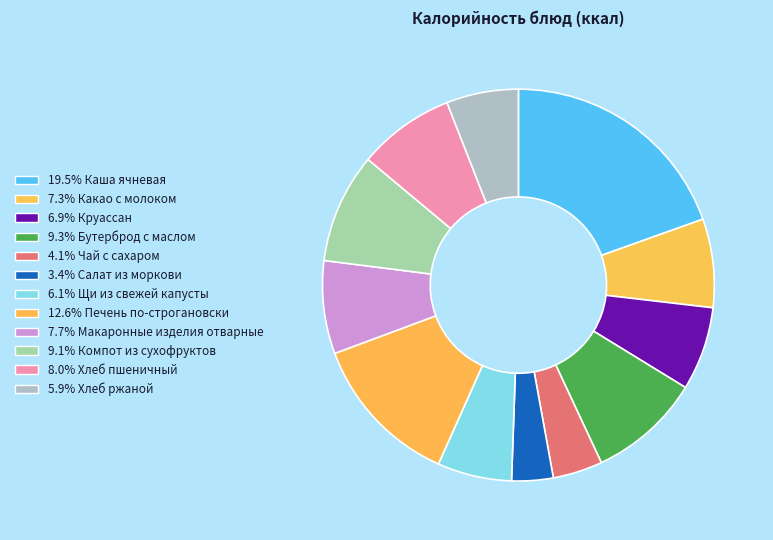

How many slices are in this pie chart?

12